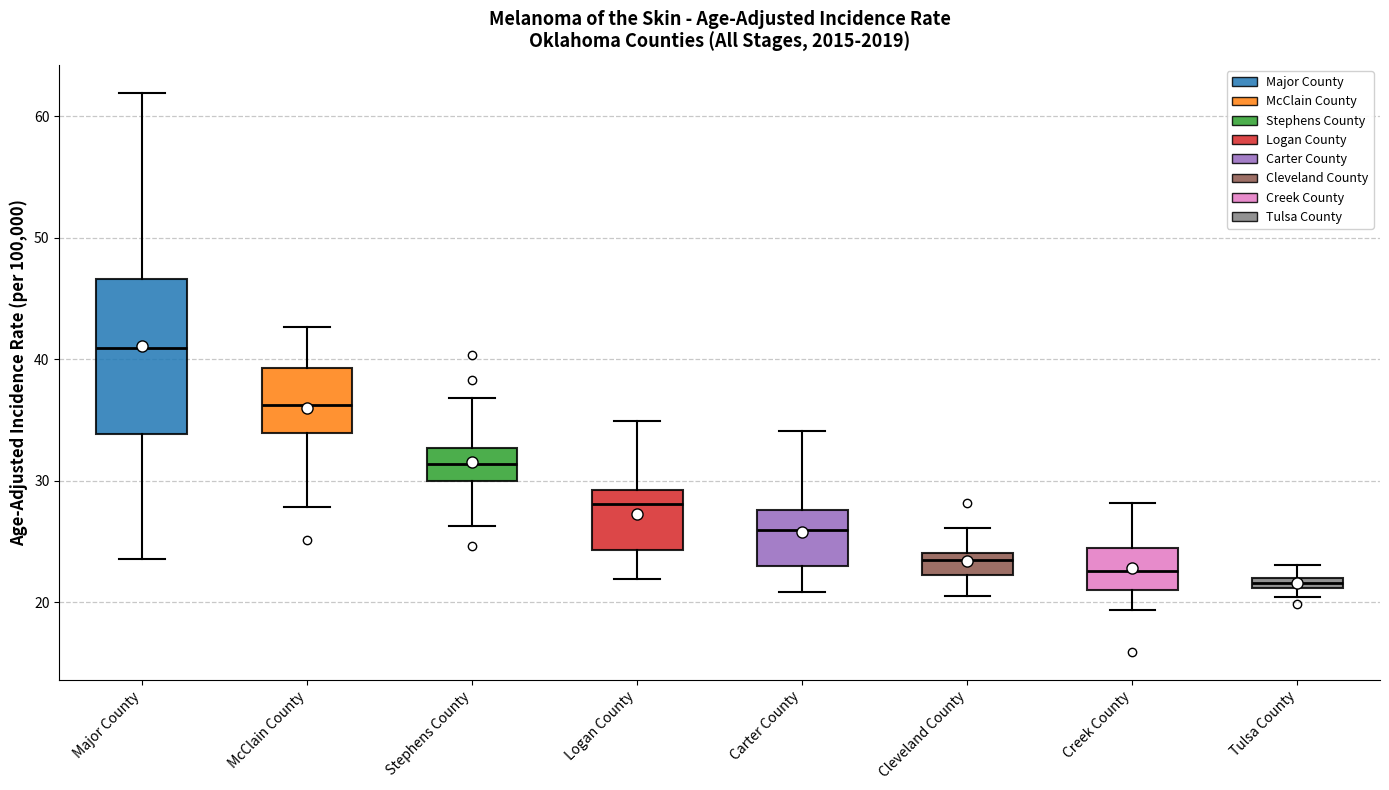

Which box's median line is the highest?

Major County